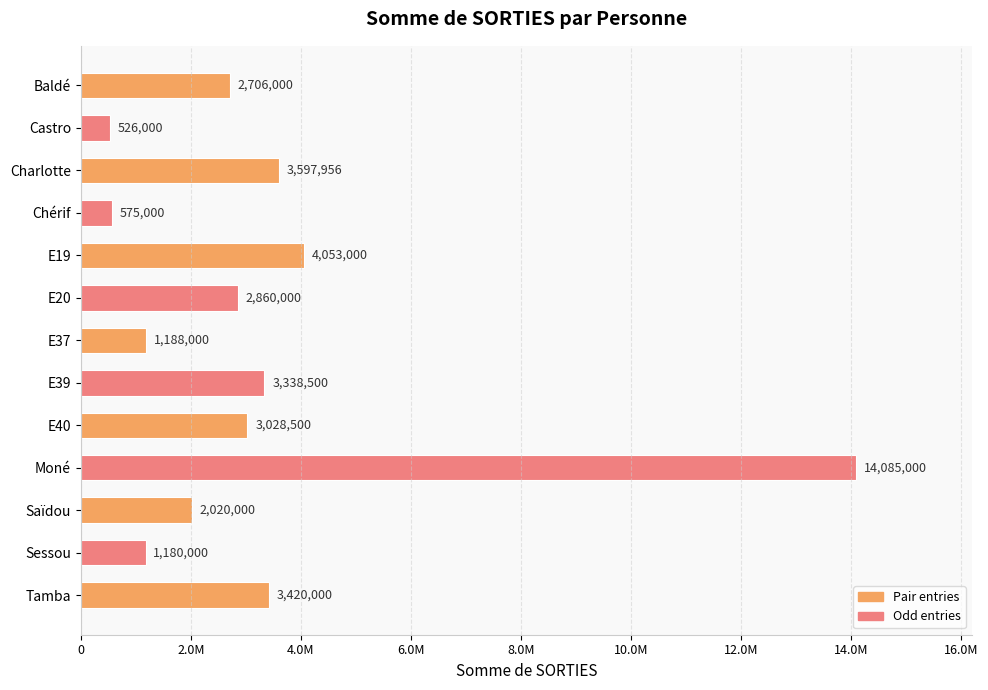

What is the sum of all values?

42577956